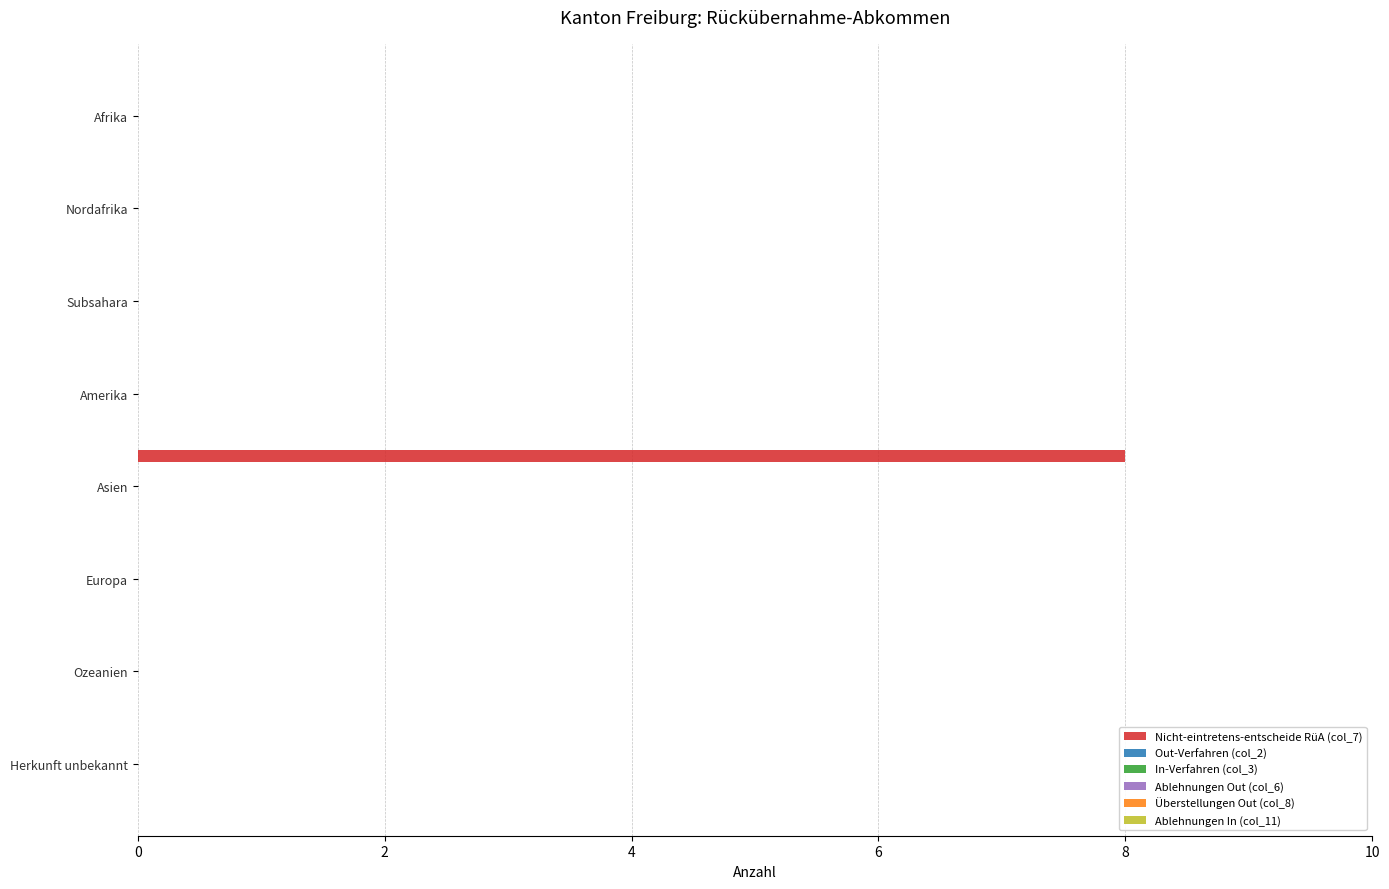

How many distinct data groups are displayed?

1